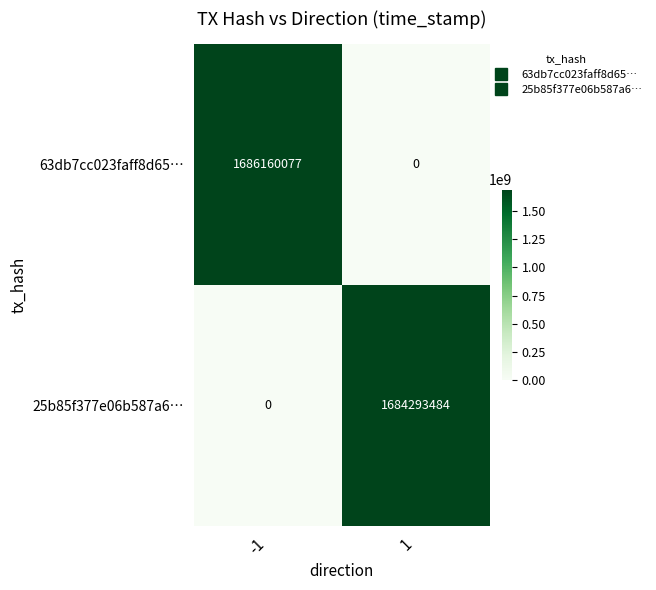

At which category is the sum across all series the highest?

-1